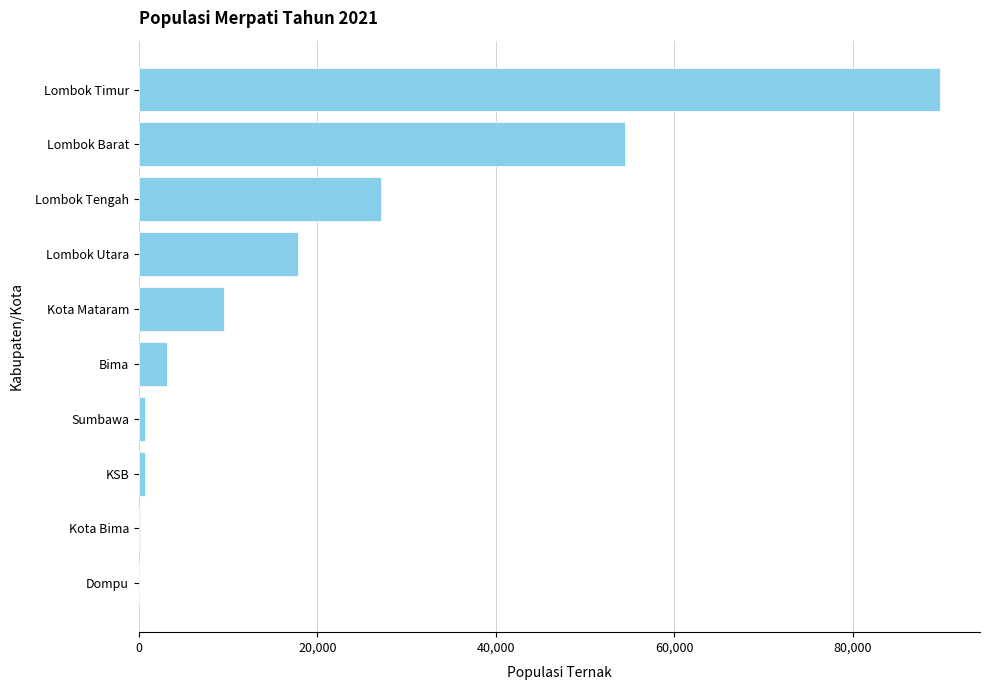

Count the number of categories in the chart.

10